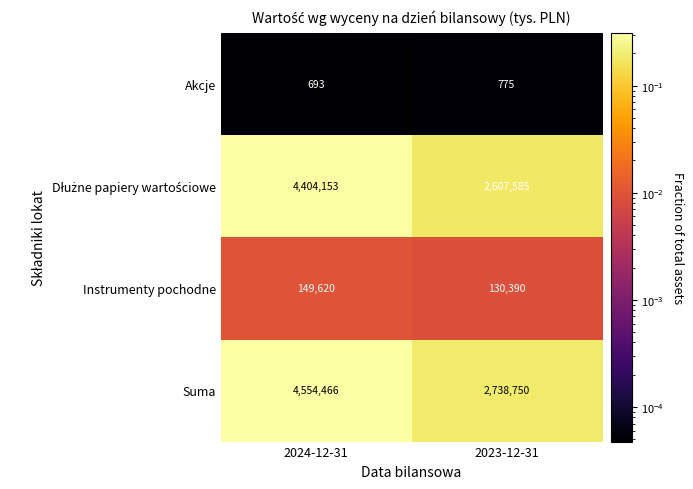

The value of Instrumenty pochodne at 2023-12-31 is 130390. True or false?

True